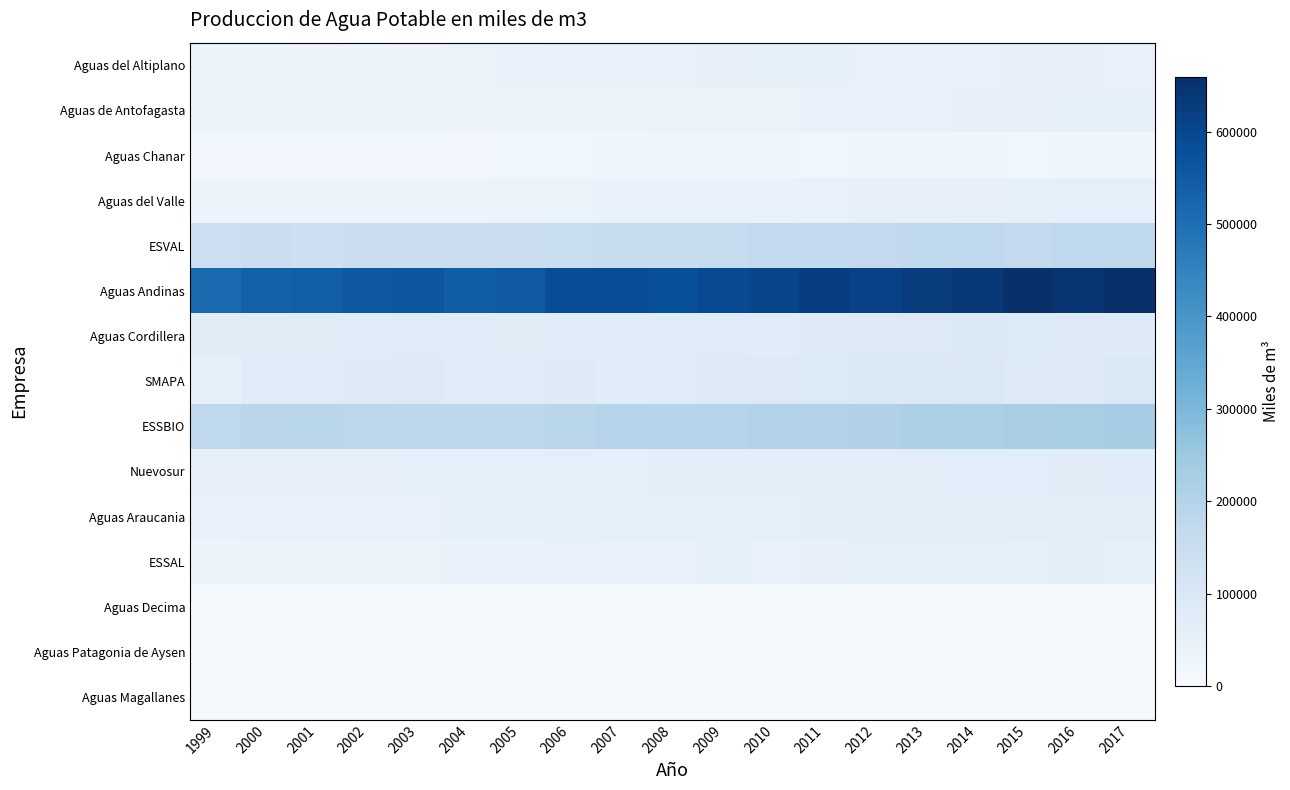

At 2002, list the series in order from largest to smallest.

Aguas Andinas, ESSBIO, ESVAL, SMAPA, Aguas Cordillera, Nuevosur, Aguas Araucania, ESSAL, Aguas del Valle, Aguas de Antofagasta, Aguas del Altiplano, Aguas Chanar, Aguas Magallanes, Aguas Decima, Aguas Patagonia de Aysen